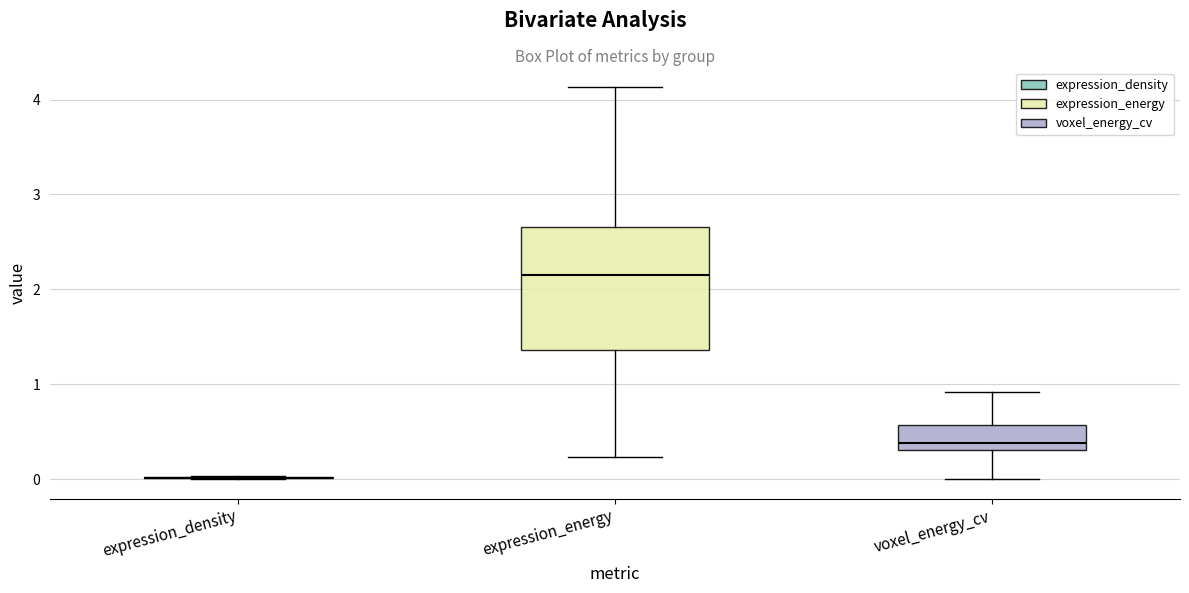

Where is the upper edge of the box for voxel_energy_cv on the y-axis? The values are not printed on the chart, so give them approximately, as read against the axis.

0.6